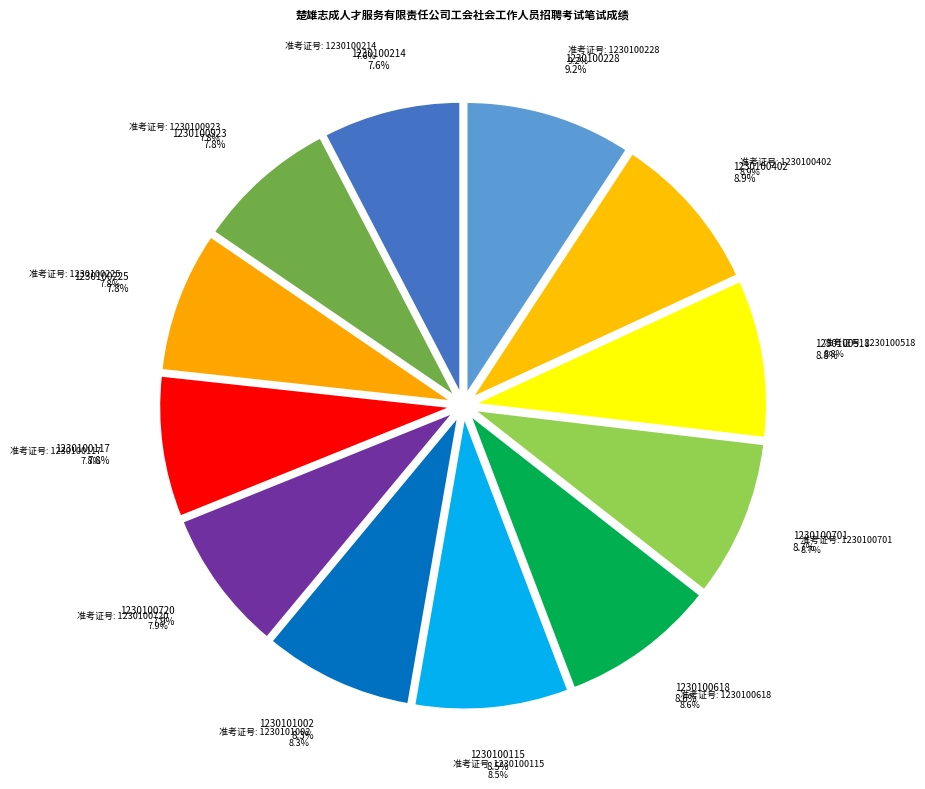

What is the largest slice in the pie chart?

1230100228